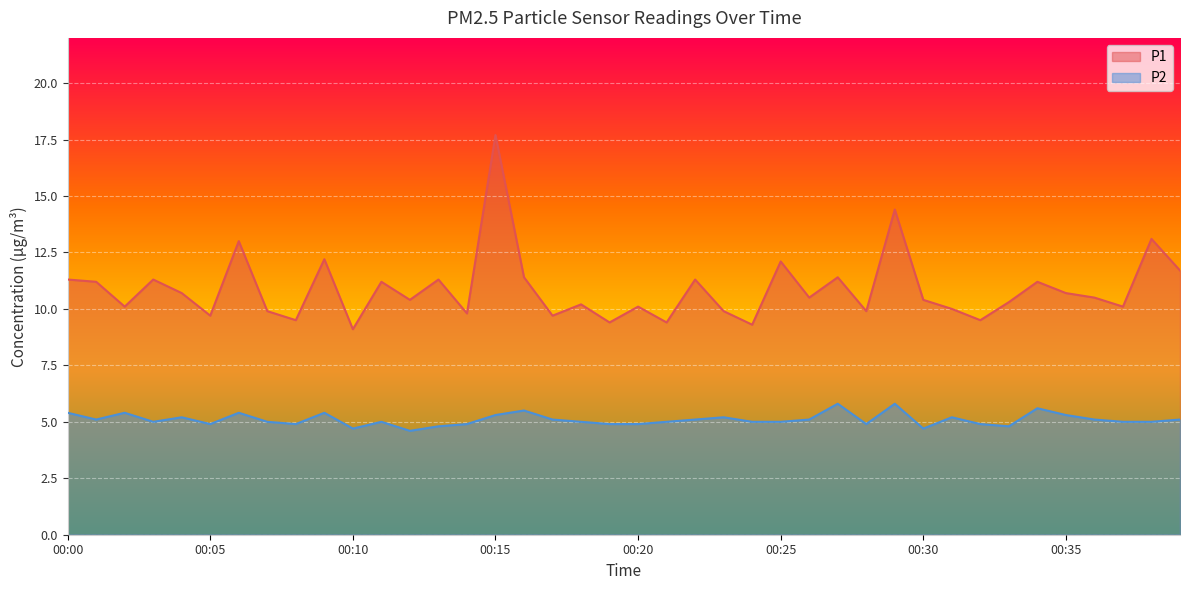

How many categories are shown in the chart?

40